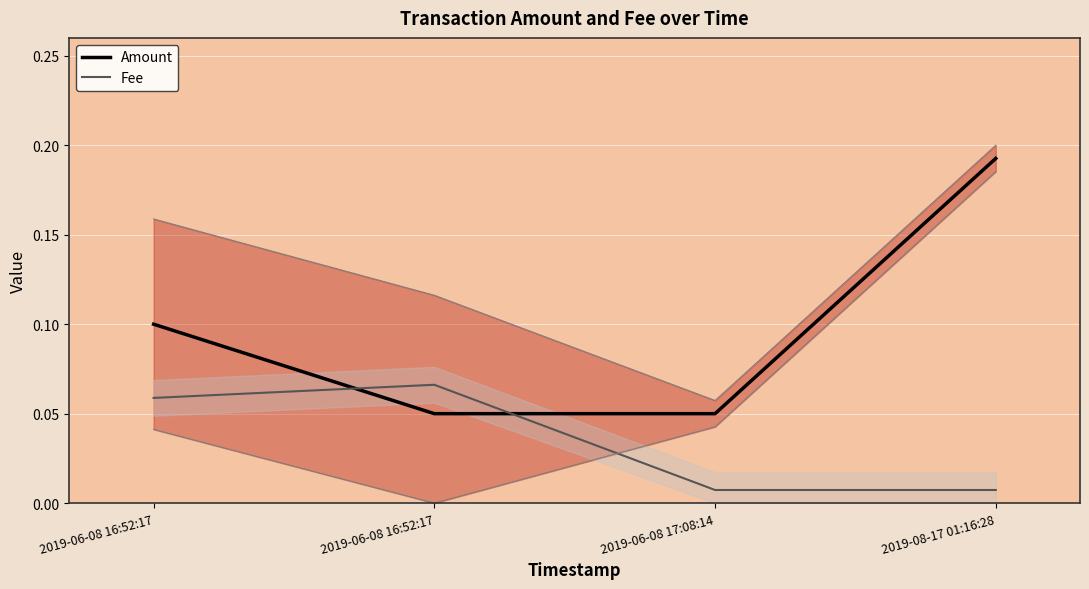

How many times do Fee and Amount cross each other?

2